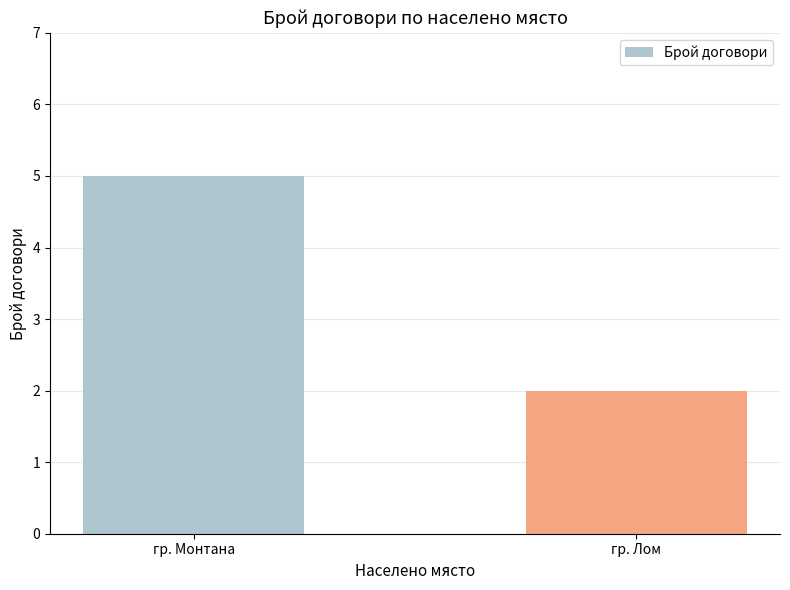

What is the average value?

4